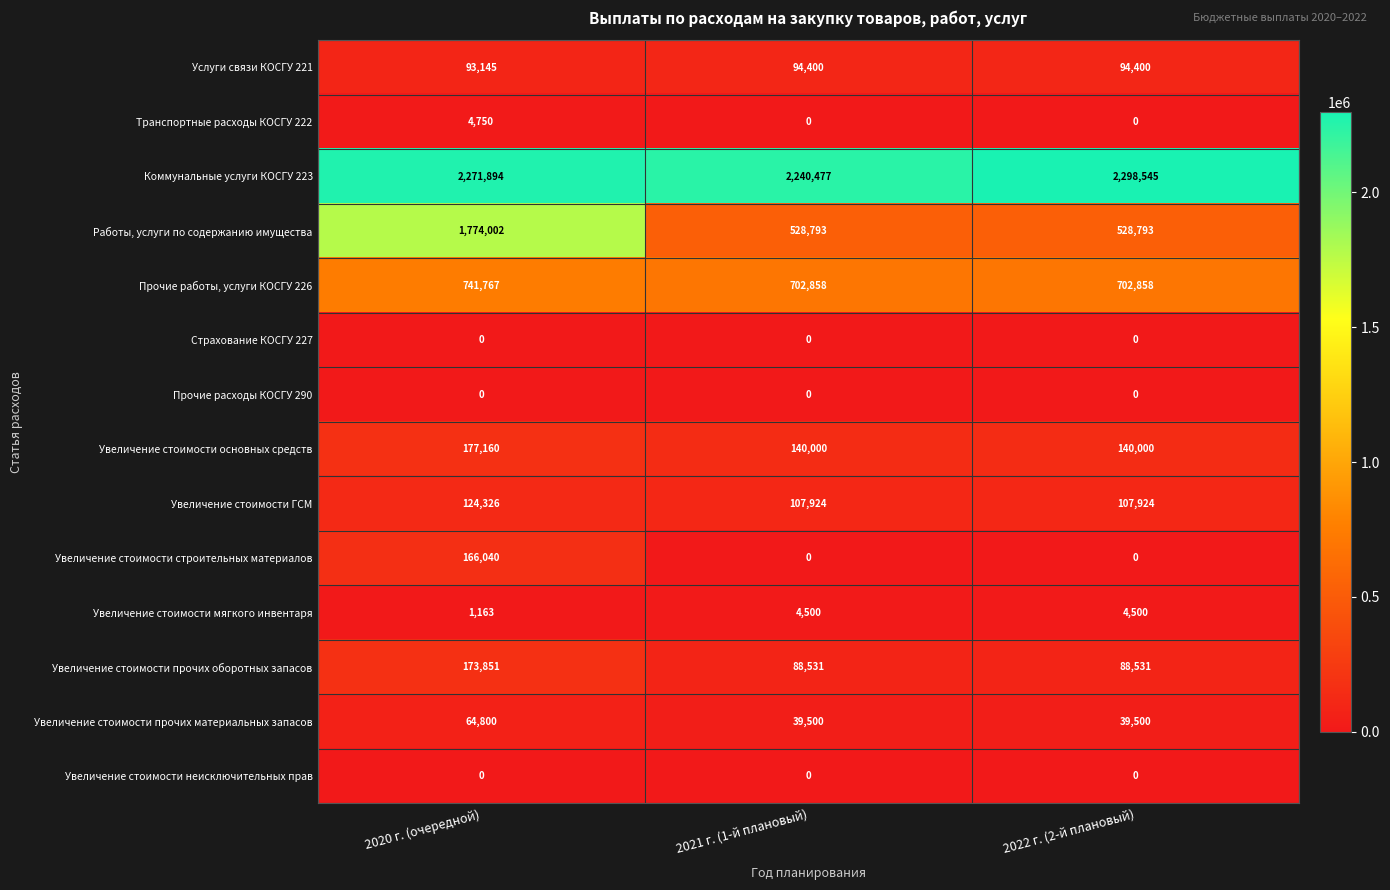

What is the total value across all series at 2020 г. (очередной)?

5592898